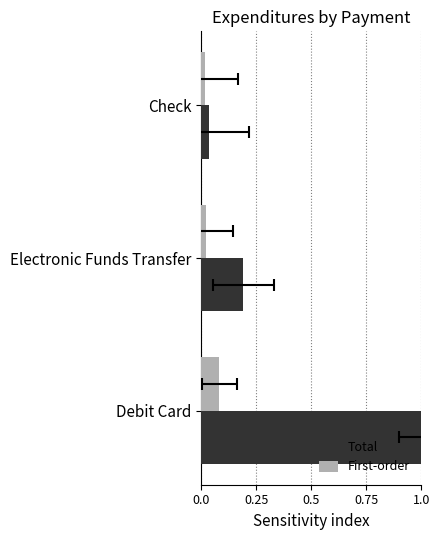

Which series changed the most between Debit Card and Check?

Total